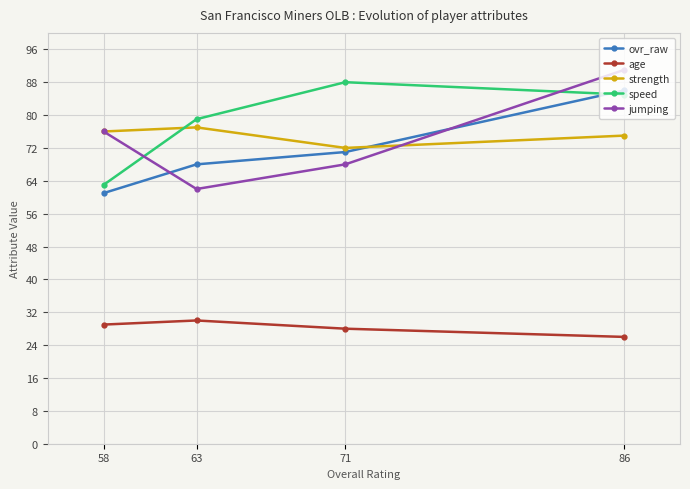

What is the difference between the second highest and minimum values in the speed series?

22